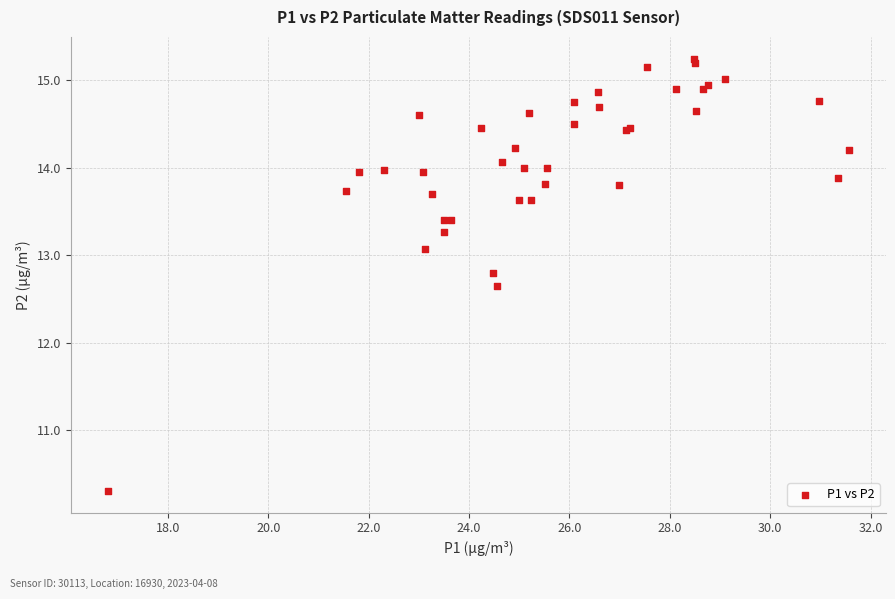

What Y value in the scatter plot is closest to 12?

12.7